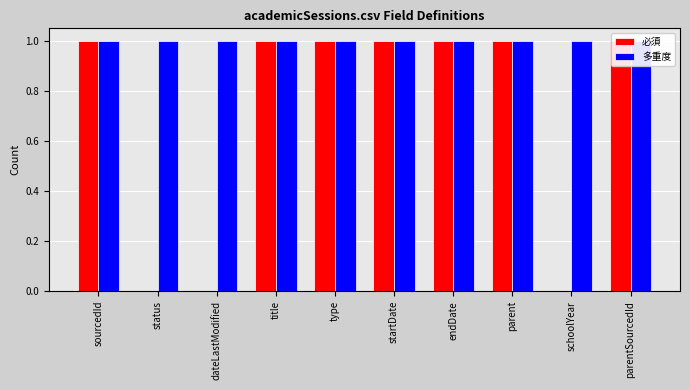

What is the highest value of the 多重度 series?

1